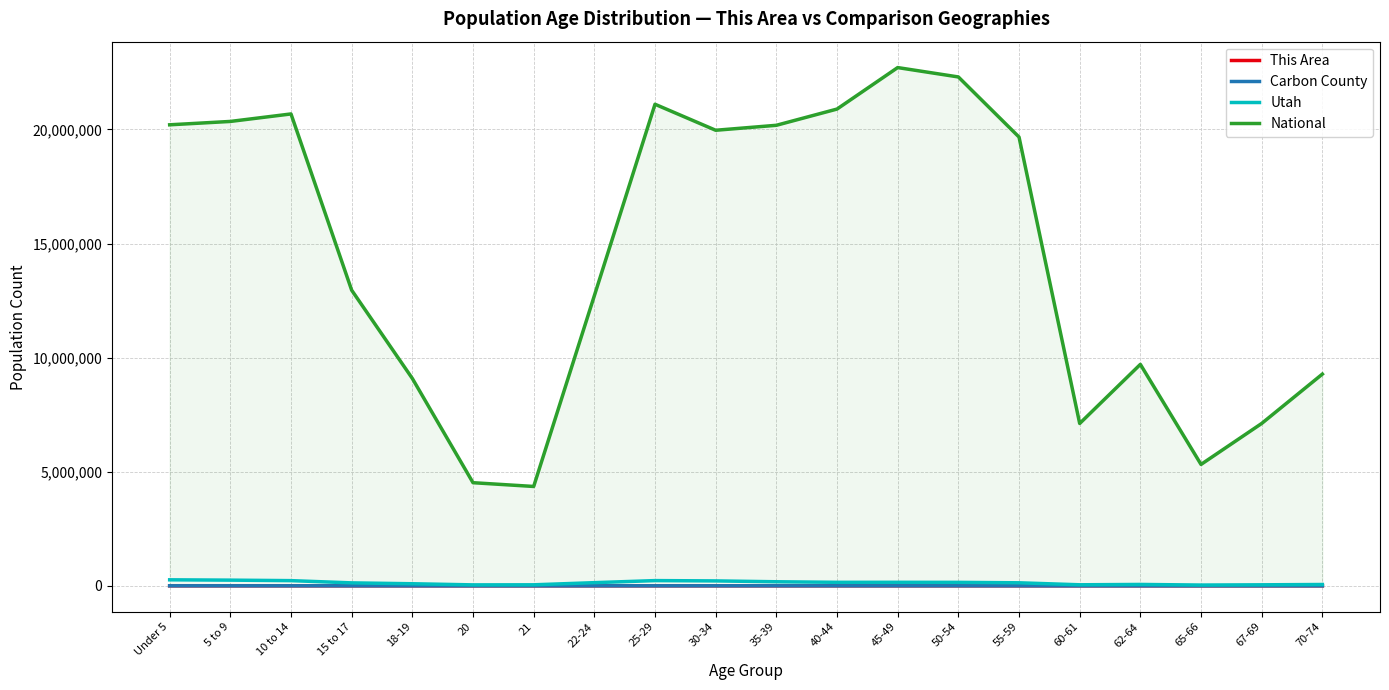

Which series has the largest total across all categories?

National